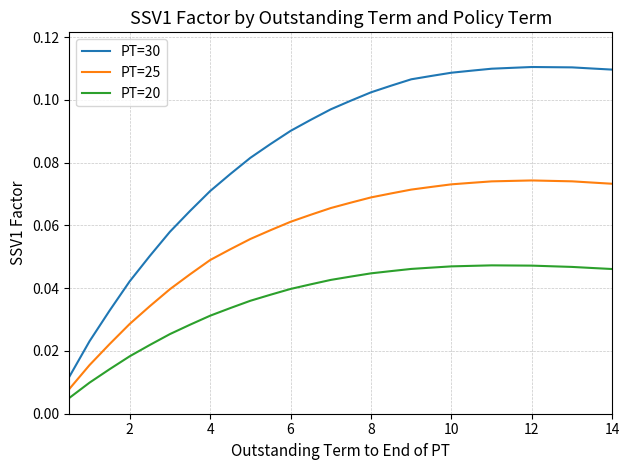

Rank the series by their average value, from highest to lowest.

PT=30, PT=25, PT=20